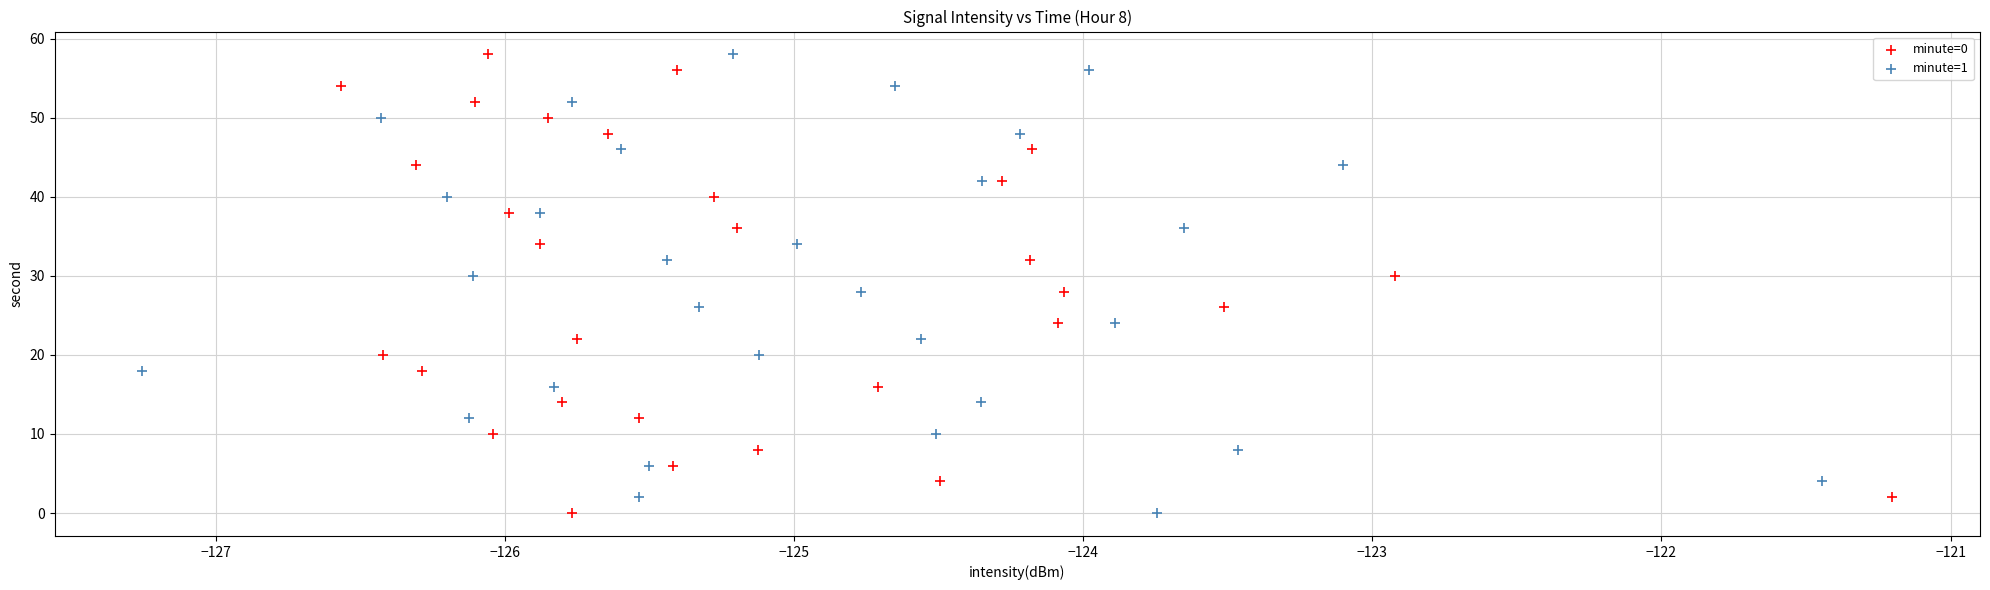

What are all the series names shown in the legend?

minute=0, minute=1